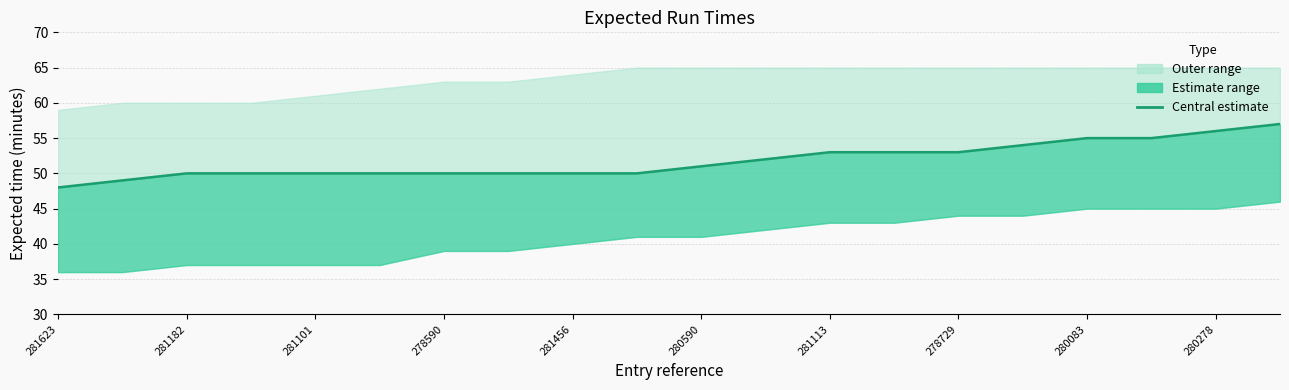

What is the difference between the second highest and minimum values?

8